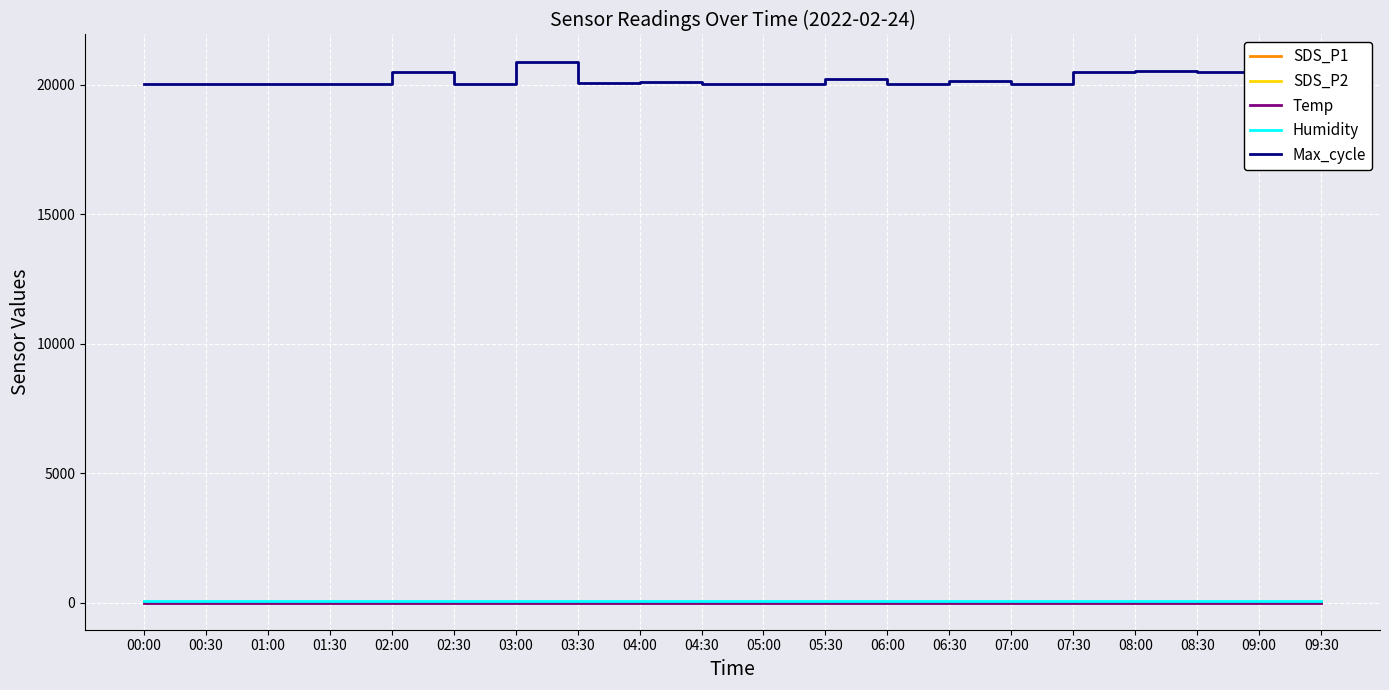

What is the minimum value for Max_cycle?

20031.0